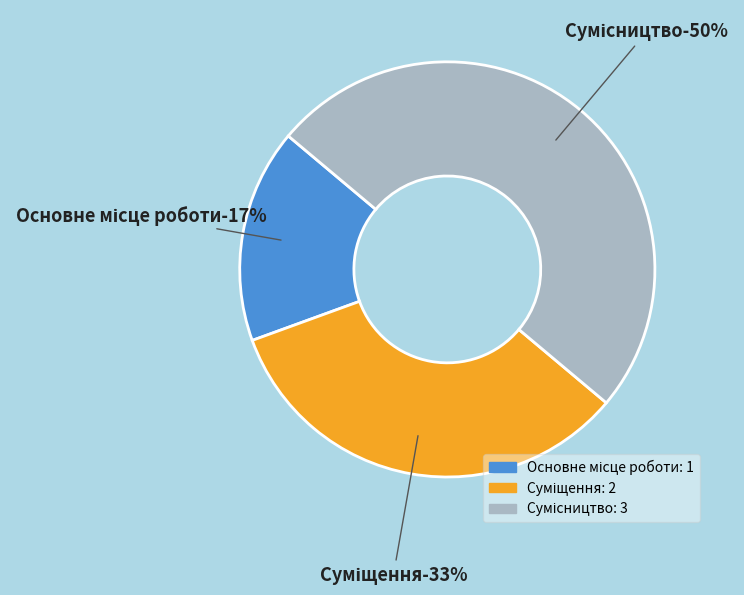

What percentage do Сумісництво and Основне місце роботи together represent?

66.7%